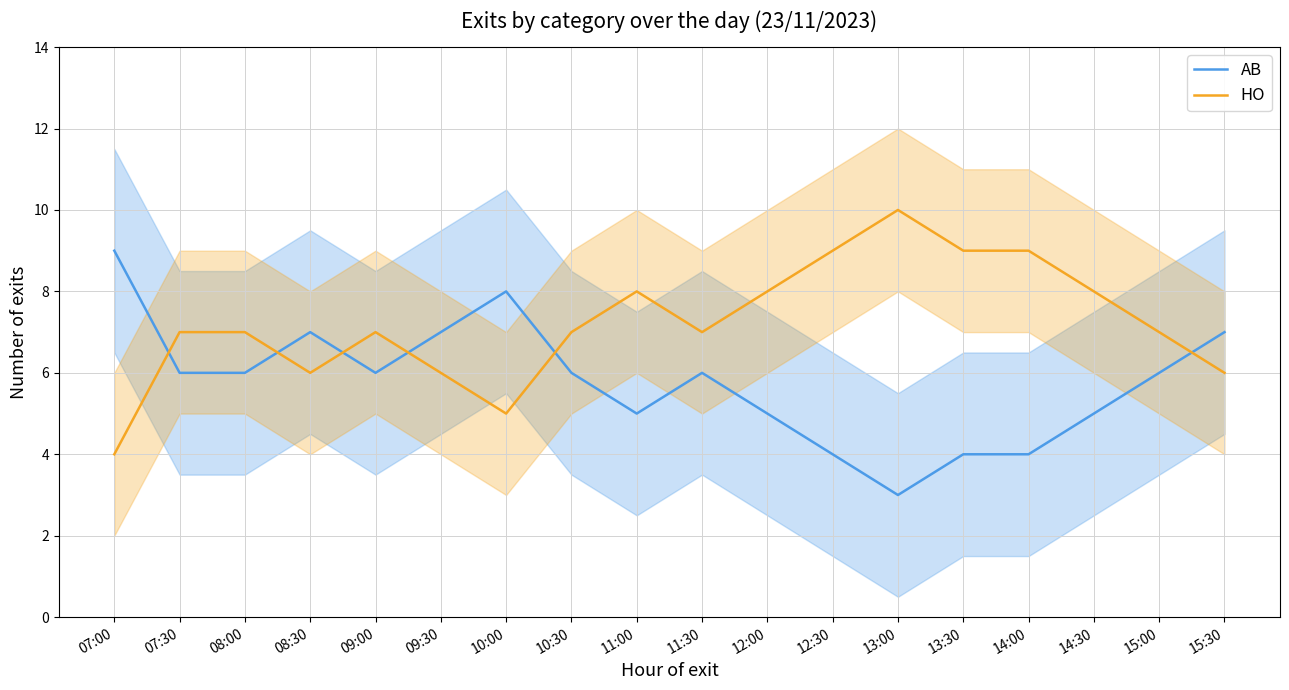

True or false: HO and AB intersect in this chart.

True